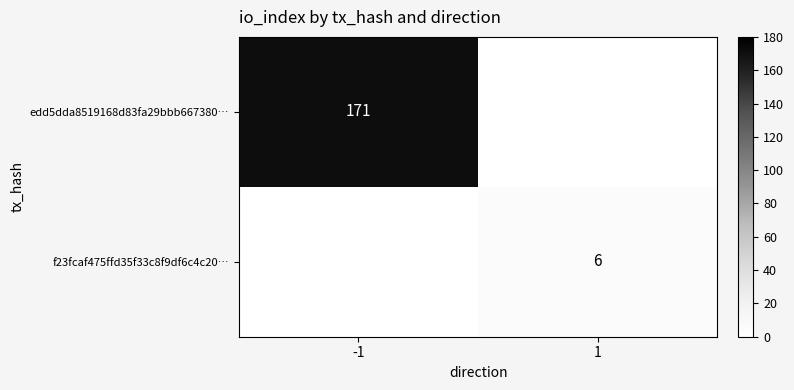

How many series are shown in this chart?

2